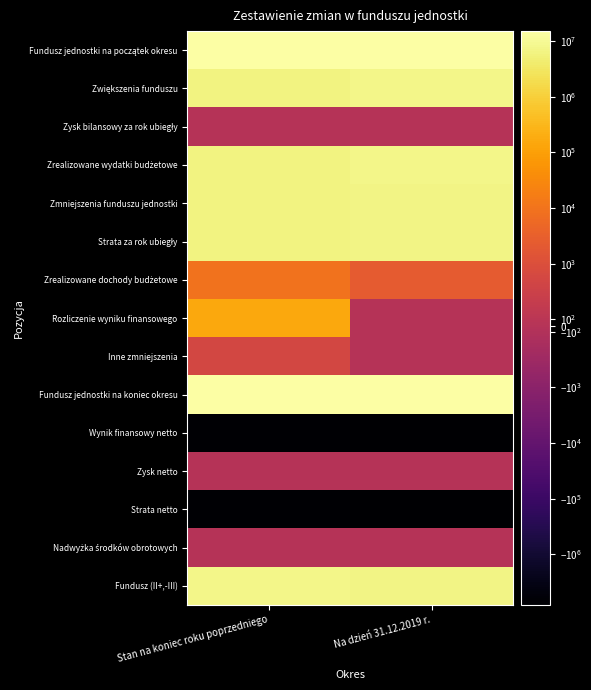

What is the total value across all series at Stan na koniec roku poprzedniego?

47177159.3